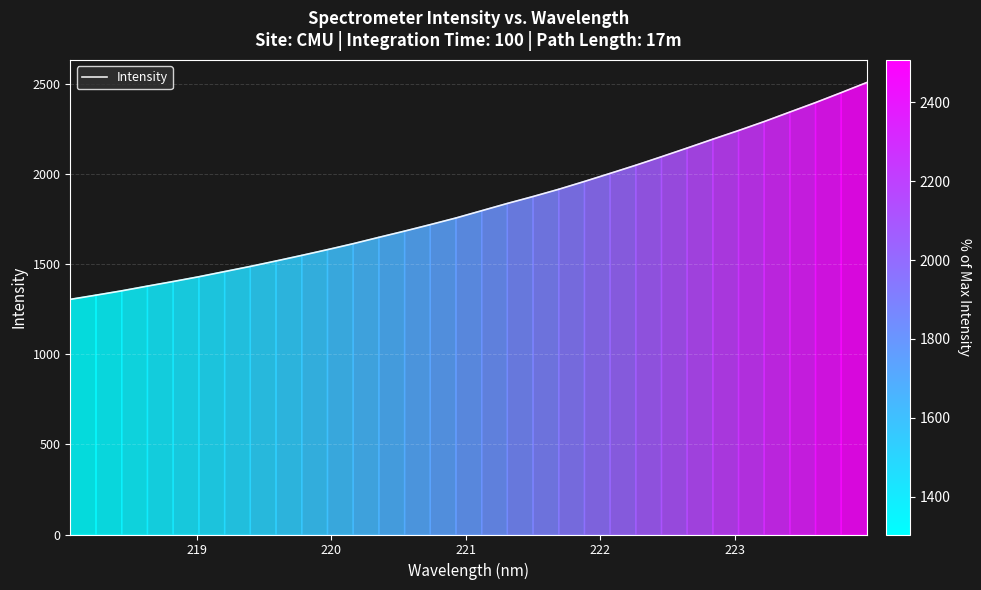

What is the maximum value shown in the chart?

2507.3